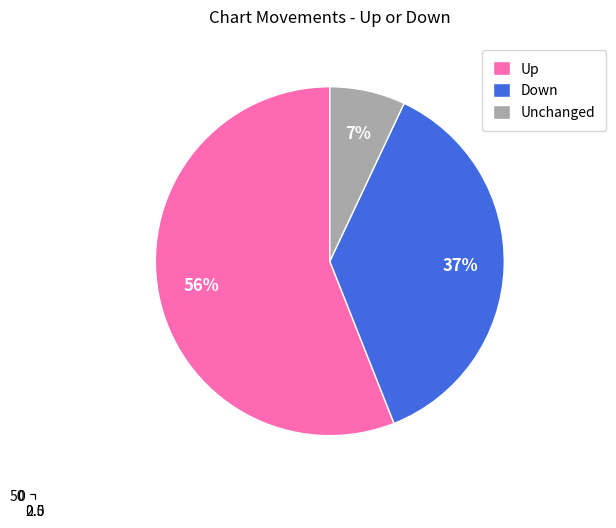

Is the sum of - and down greater than half?

No